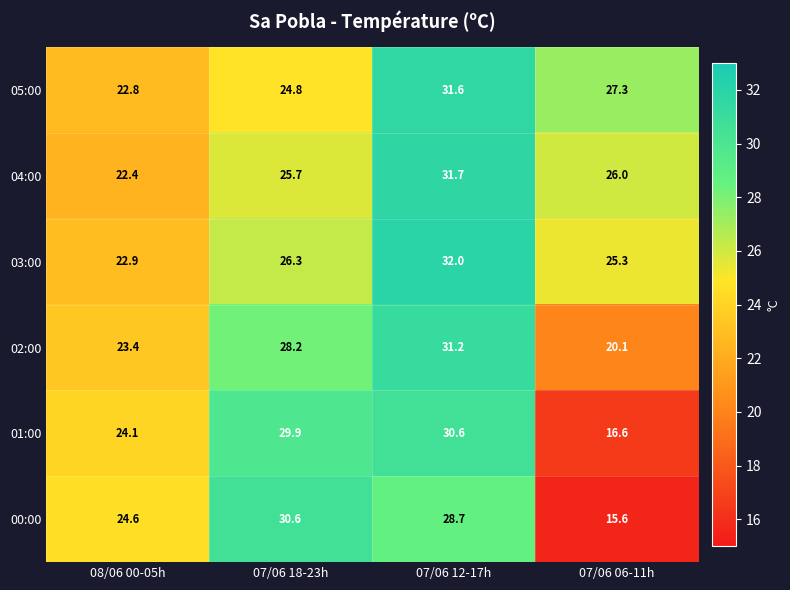

Reading left to right, what are all the values shown in this chart?

05:00: 08/06 00-05h=22.8	07/06 18-23h=24.8	07/06 12-17h=31.6	07/06 06-11h=27.3
04:00: 08/06 00-05h=22.4	07/06 18-23h=25.7	07/06 12-17h=31.7	07/06 06-11h=26.0
03:00: 08/06 00-05h=22.9	07/06 18-23h=26.3	07/06 12-17h=32.0	07/06 06-11h=25.3
02:00: 08/06 00-05h=23.4	07/06 18-23h=28.2	07/06 12-17h=31.2	07/06 06-11h=20.1
01:00: 08/06 00-05h=24.1	07/06 18-23h=29.9	07/06 12-17h=30.6	07/06 06-11h=16.6
00:00: 08/06 00-05h=24.6	07/06 18-23h=30.6	07/06 12-17h=28.7	07/06 06-11h=15.6